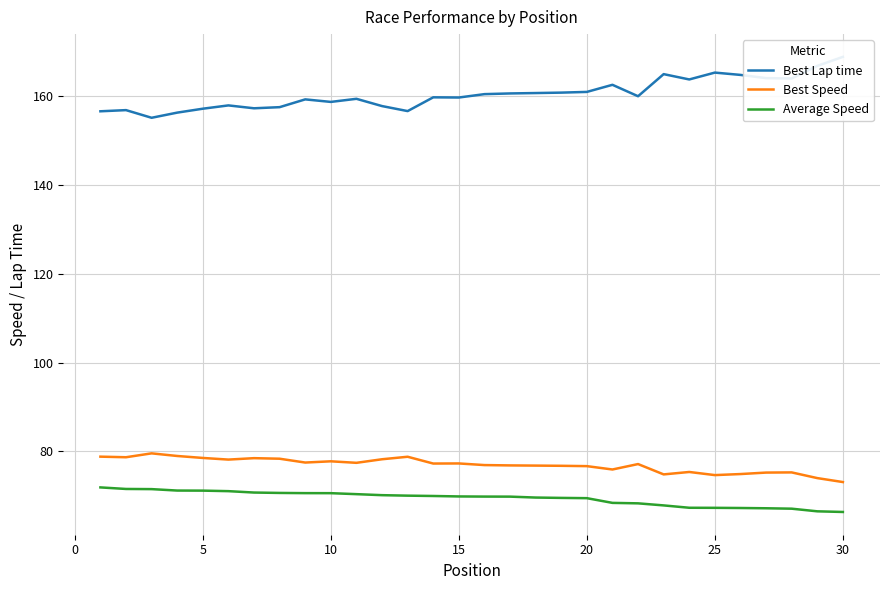

How many distinct data groups are displayed?

3